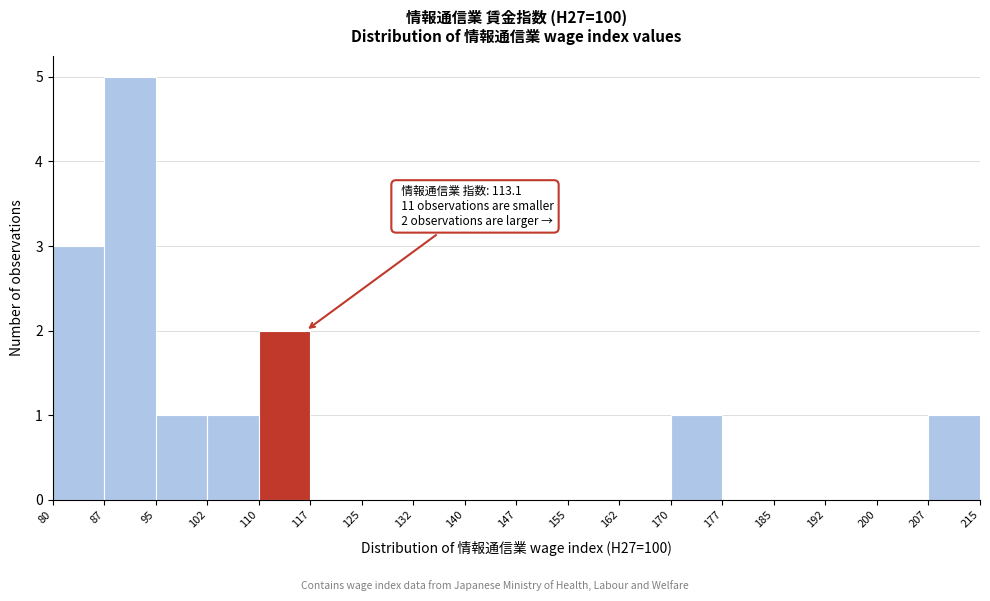

Over which range of the x-axis is the bar tallest?

87 to 95